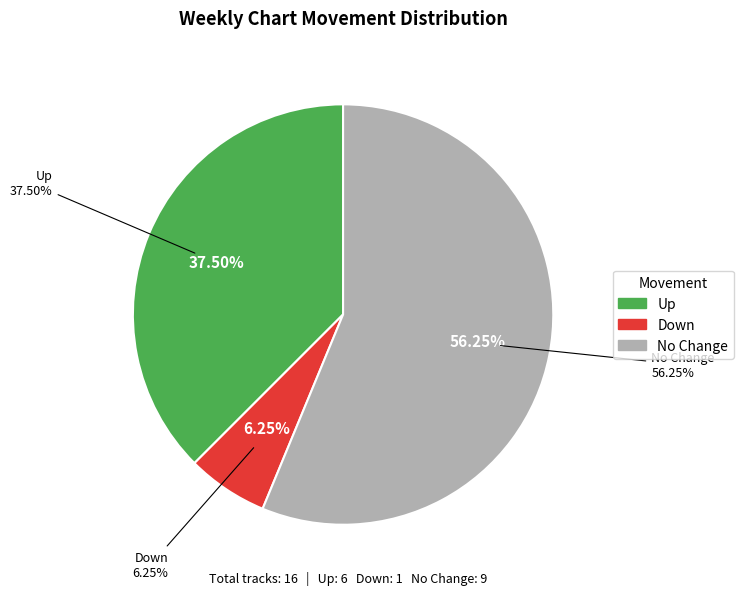

Does down represent more than half of the total?

No